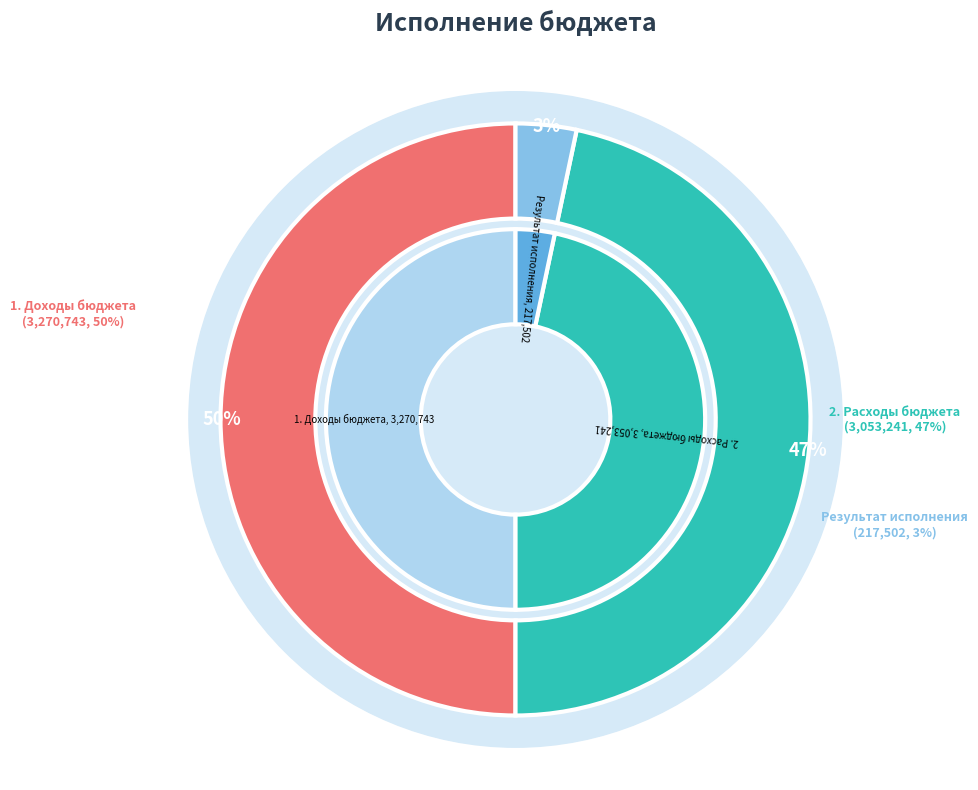

The 2. Расходы бюджета slice represents 47% of the pie. True or false?

True